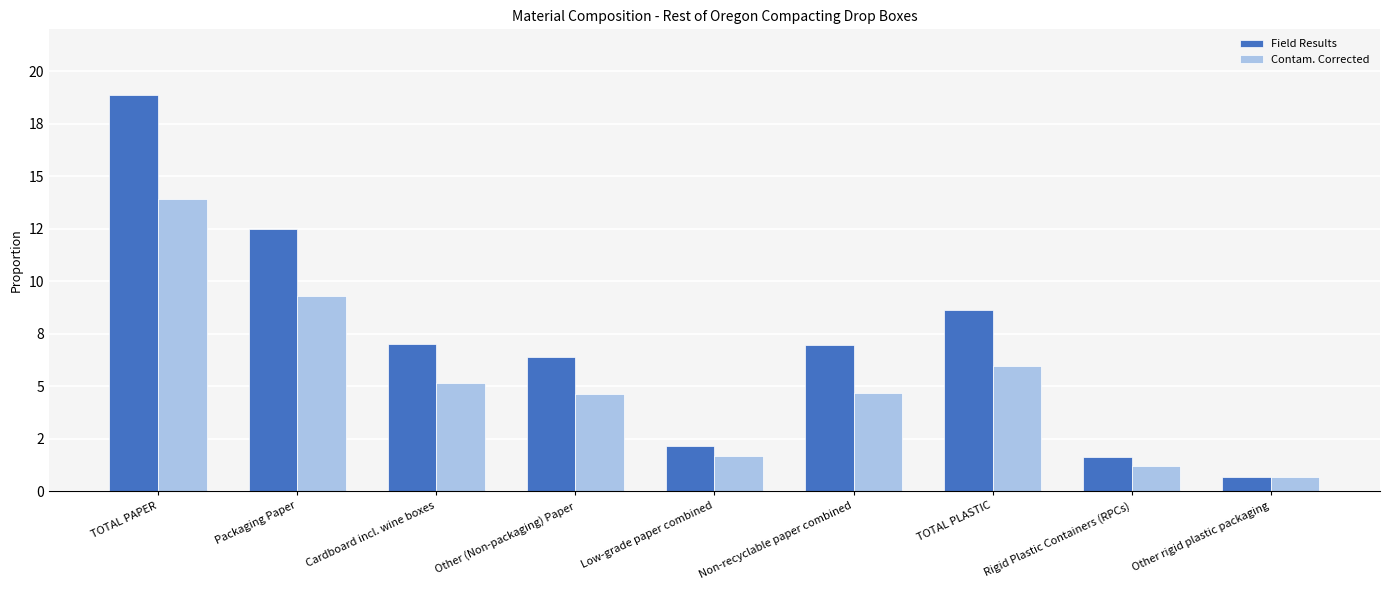

What is the label of the 3rd bar from the right?

TOTAL PLASTIC